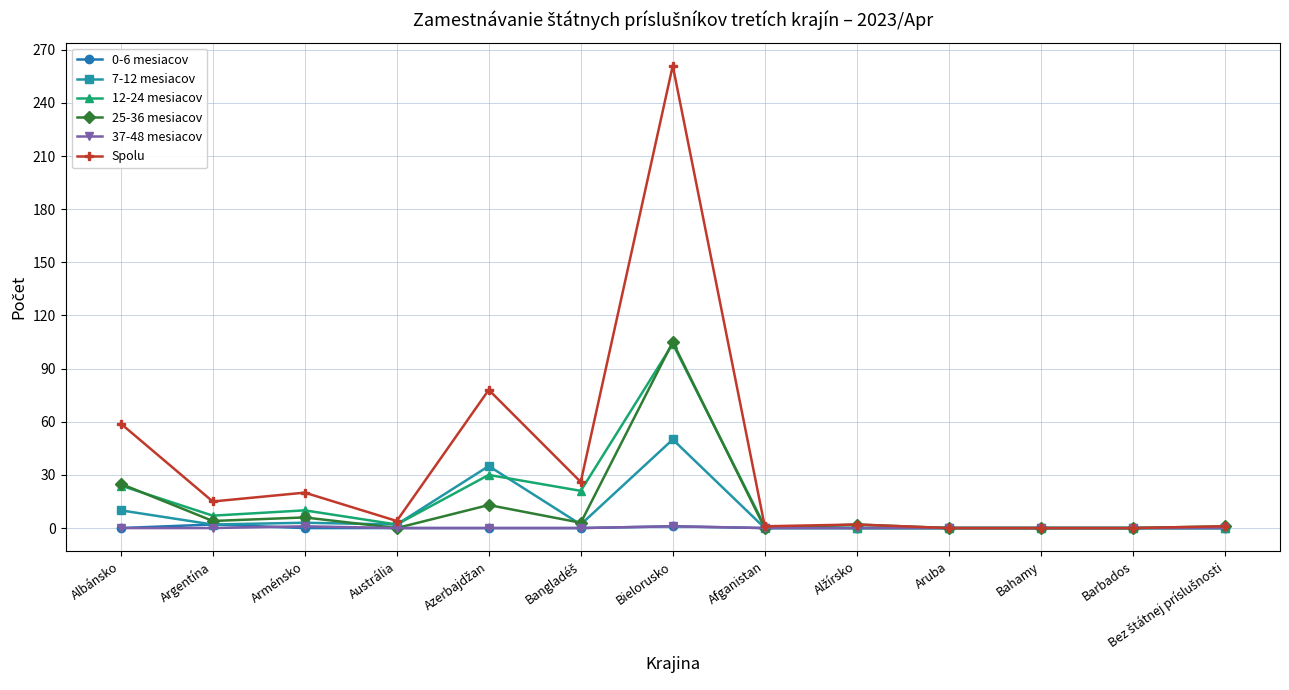

At which category does Spolu reach its first local peak?

Arménsko